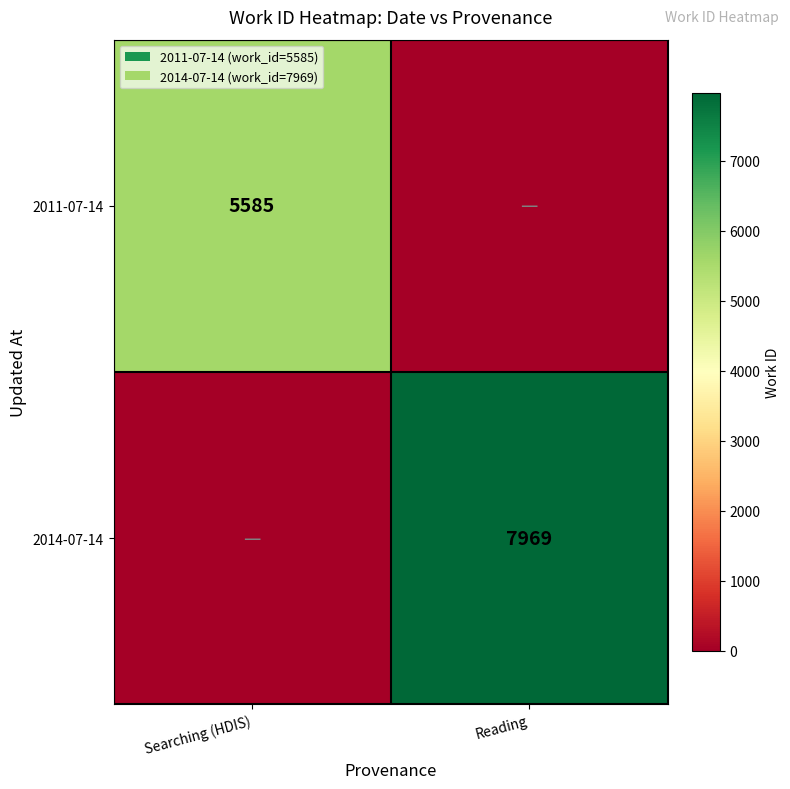

The 2011-07-14 series shows 5585 at Searching (HDIS). True or false?

True